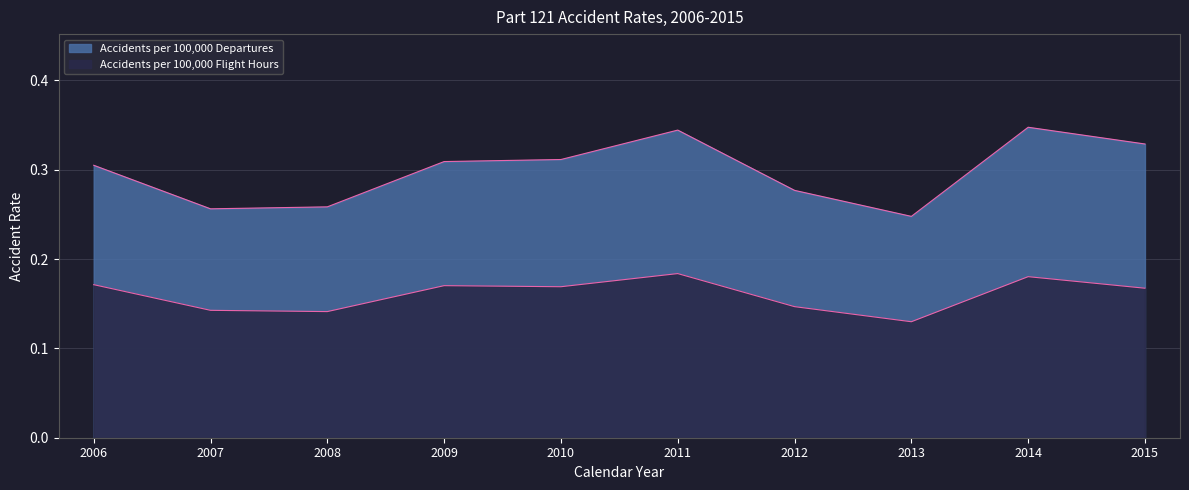

True or false: Accidents per 100,000 Flight Hours and Accidents per 100,000 Departures cross at least once.

False